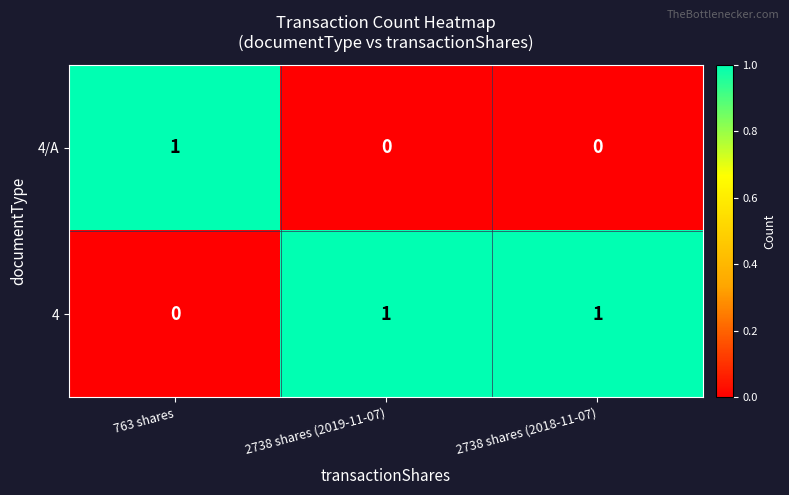

List the series in order of their overall mean, lowest first.

4/A, 4